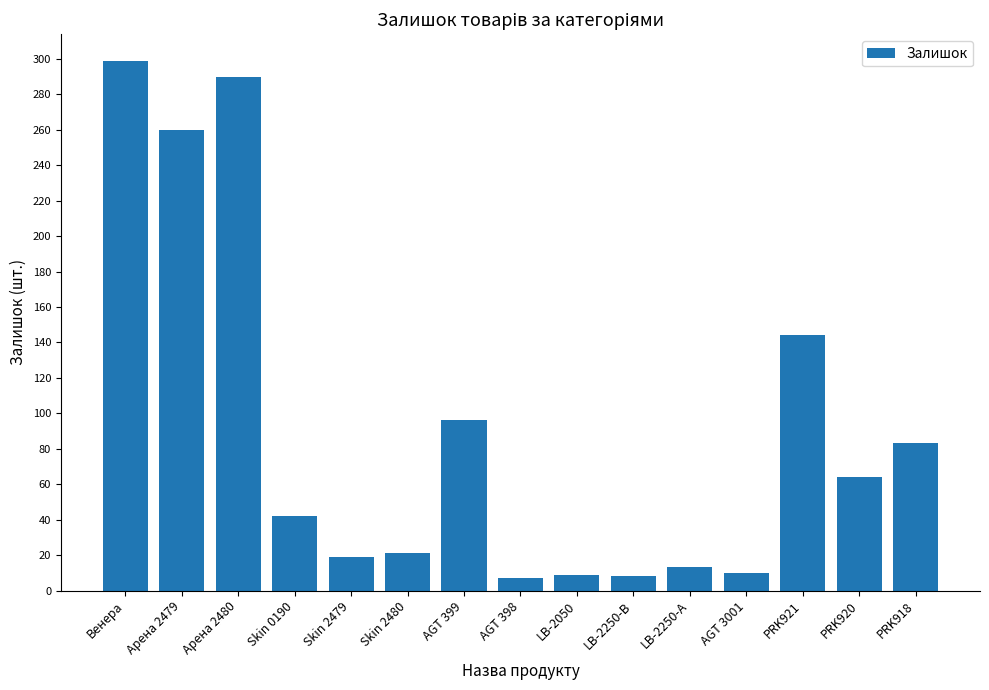

At which label is the value closest to 153?

PRK921